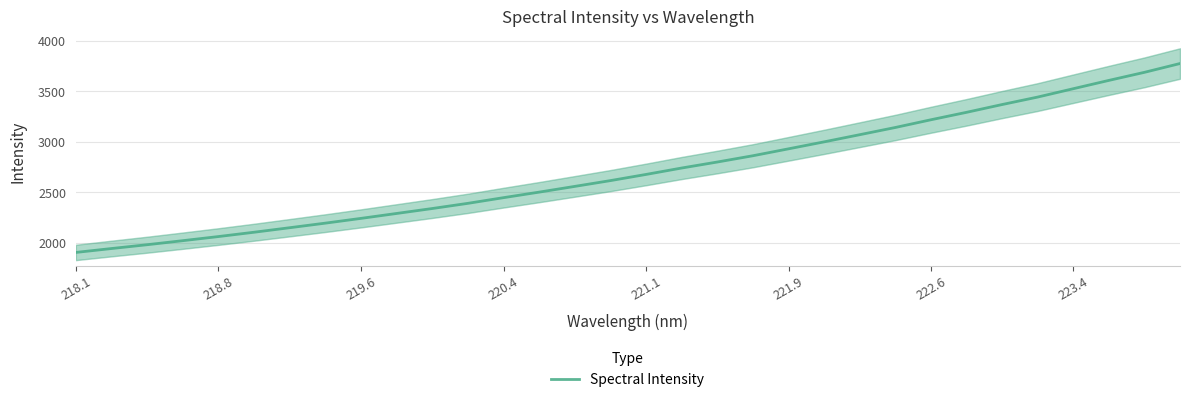

Which label corresponds to the smallest value in the chart?

218.1